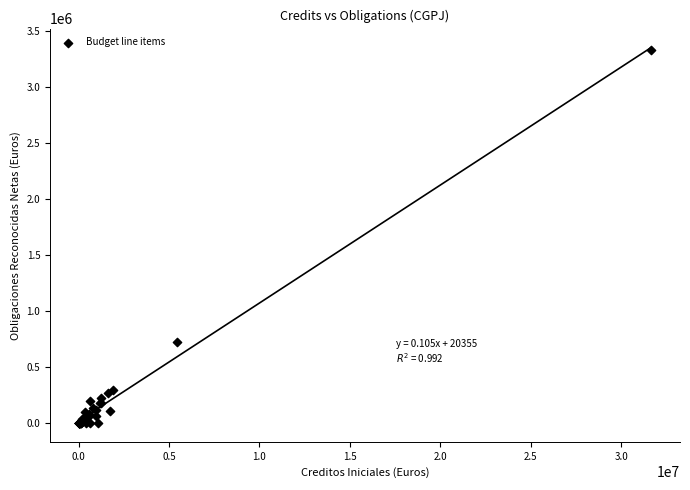

What Y value in the scatter plot is closest to 1661652?

720720.1